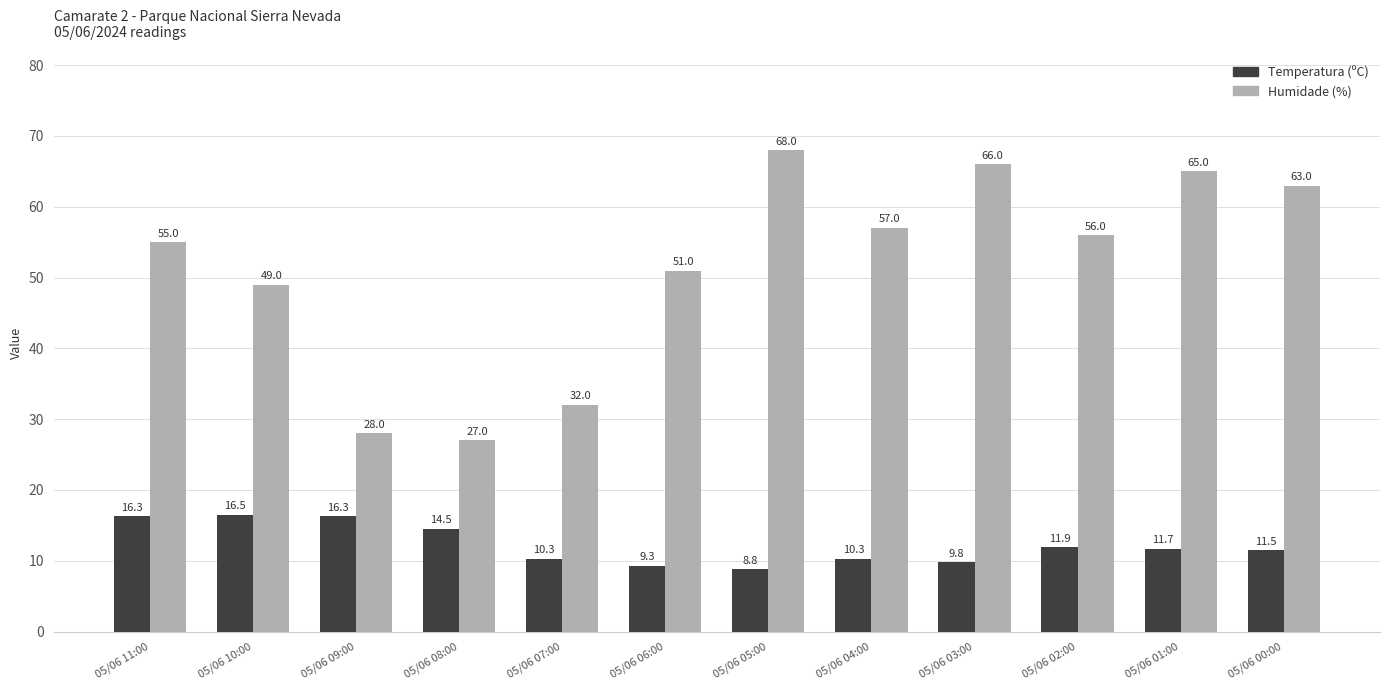

What are all the series names shown in the legend?

Temperatura (ºC), Humidade (%)